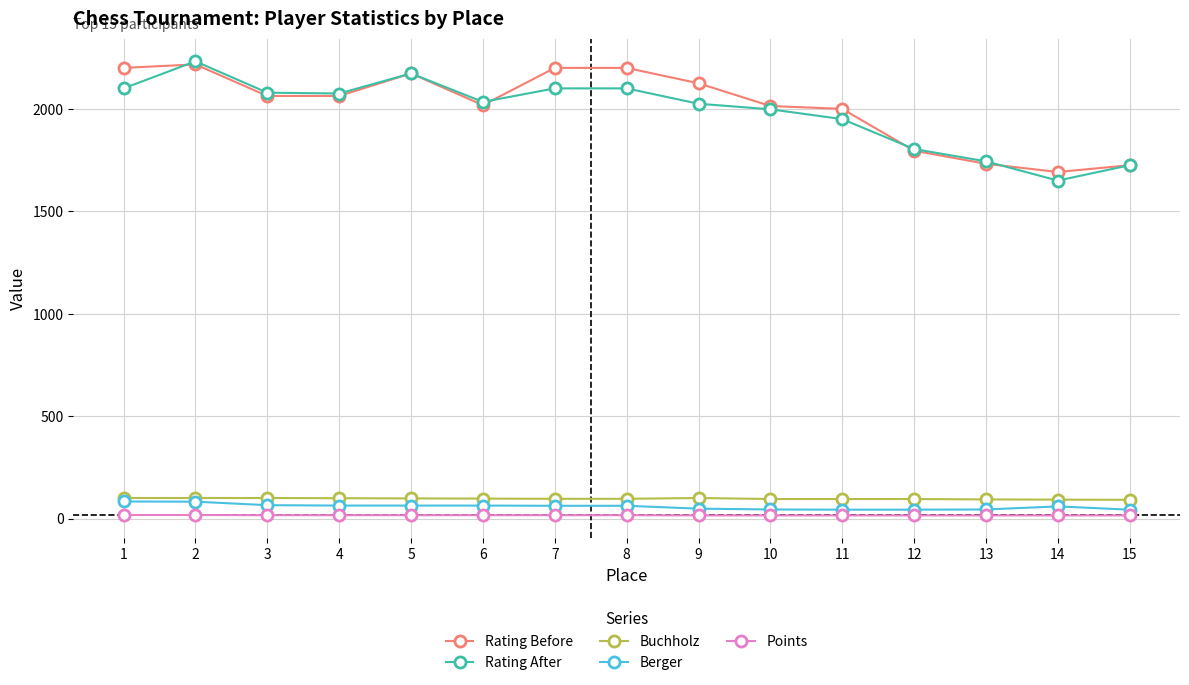

Is the value of Buchholz at 10 greater than the value of Rating Before at 4?

No